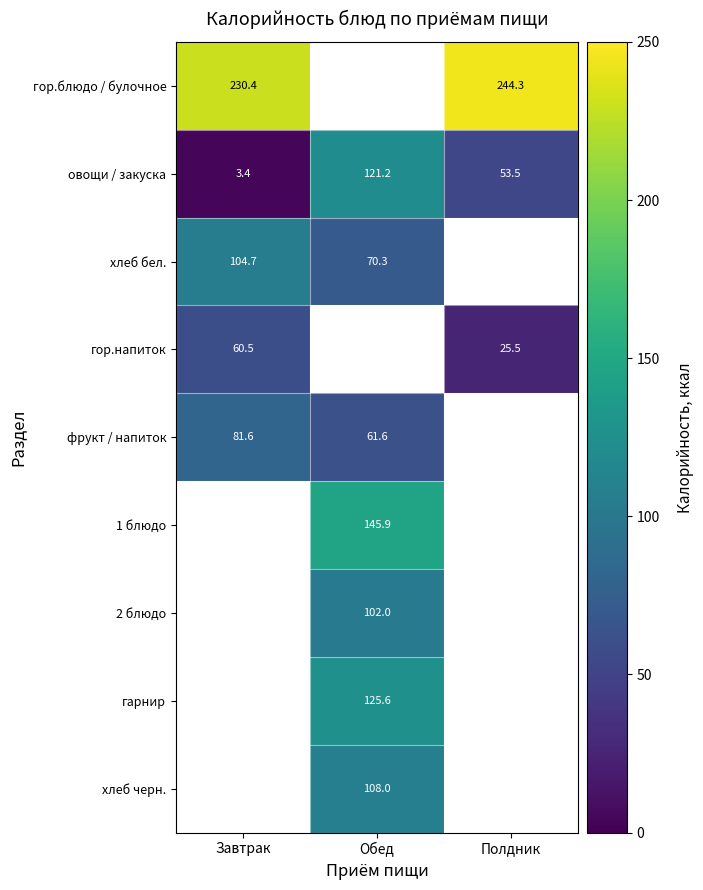

Between Полдник and Обед, which is larger?

Обед